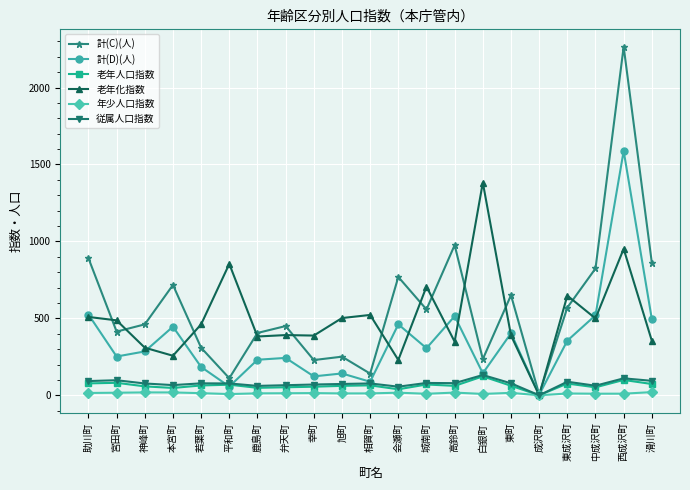

Between 助川町 and 東町, which series saw the biggest shift?

計(C)(人)